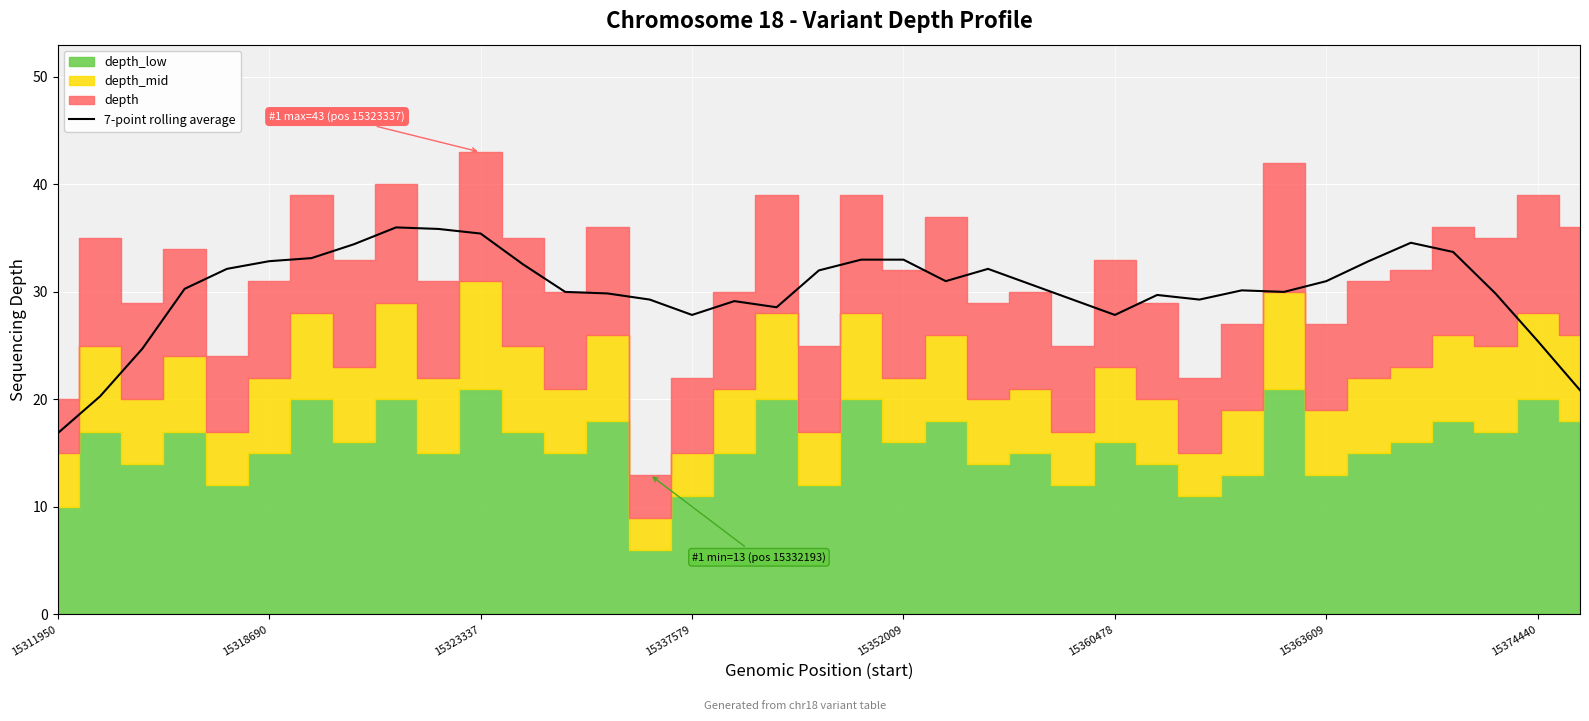

True or false: 7-point rolling average has a value of 27.9 at 15360478.

True